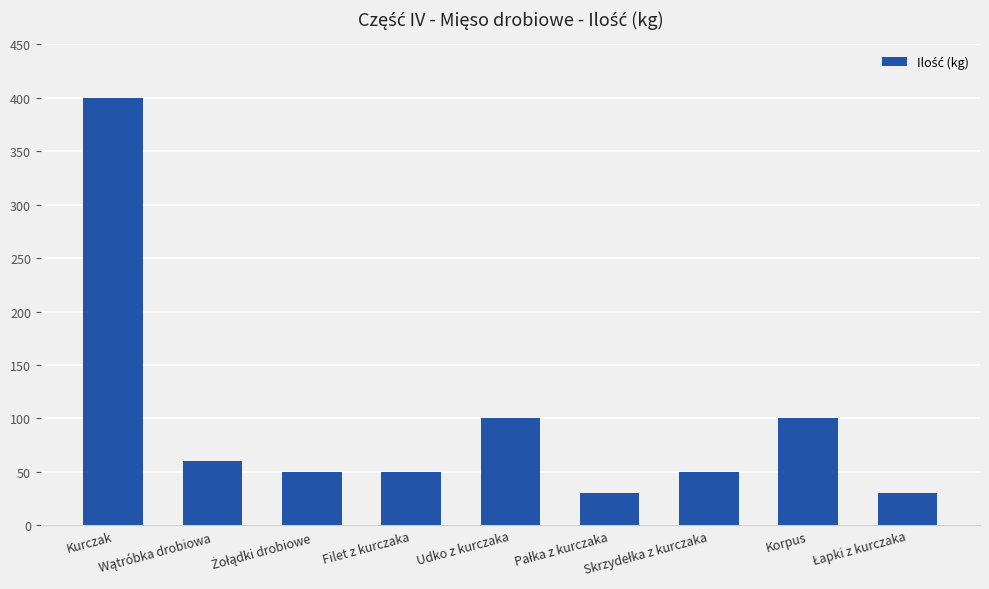

What is the average value?

97